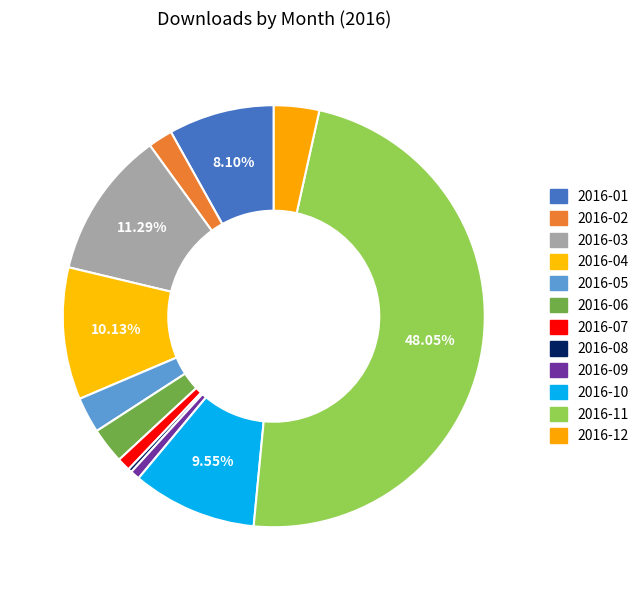

How many segments does this pie chart have?

12